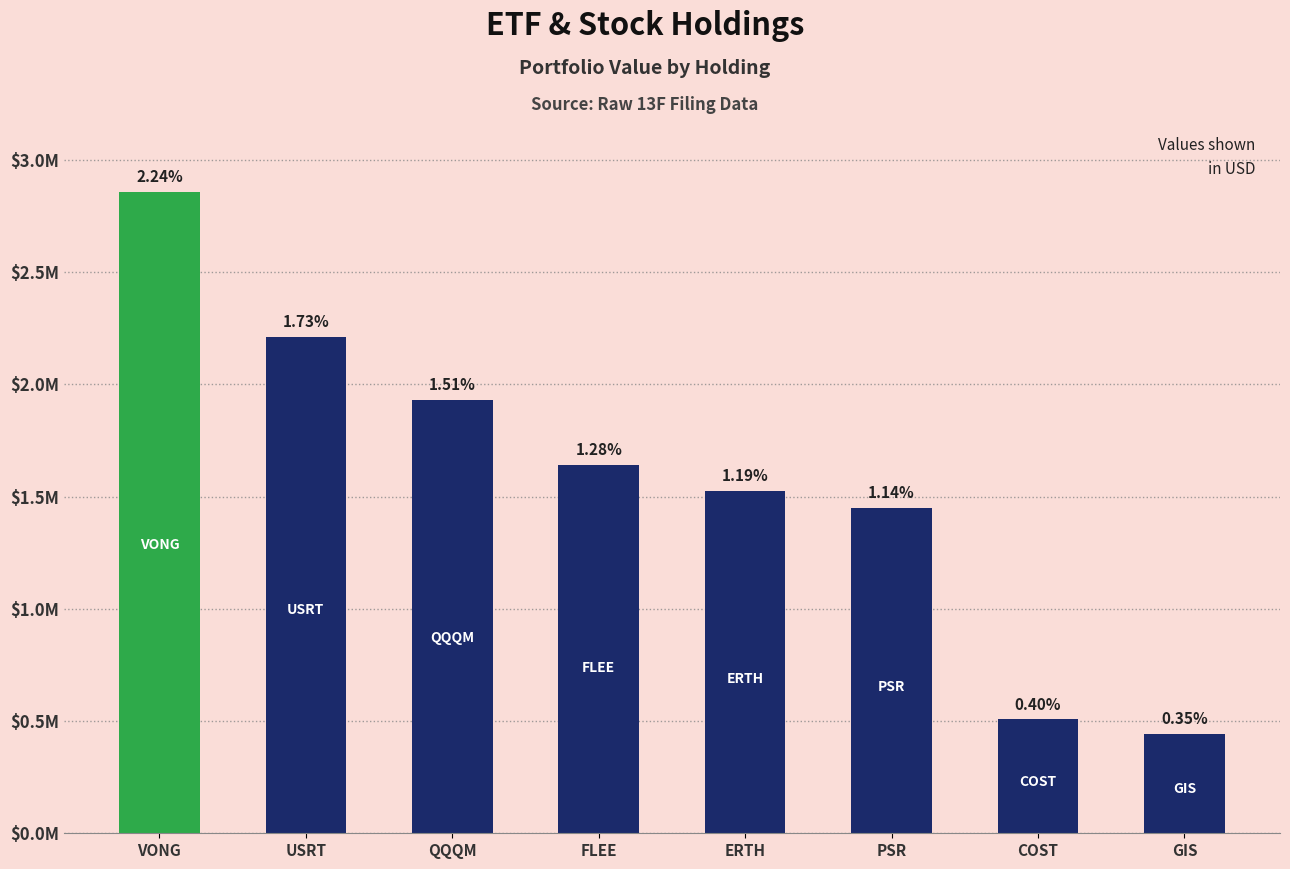

Rank the categories by value from highest to lowest.

VONG, USRT, QQQM, FLEE, ERTH, PSR, COST, GIS